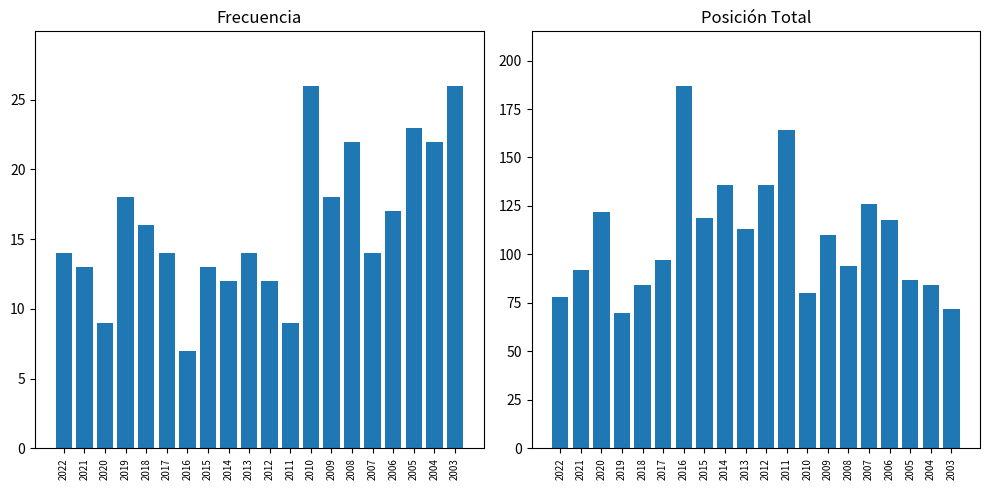

List the series in order of their peak value, lowest first.

Frecuencia, Posición Total